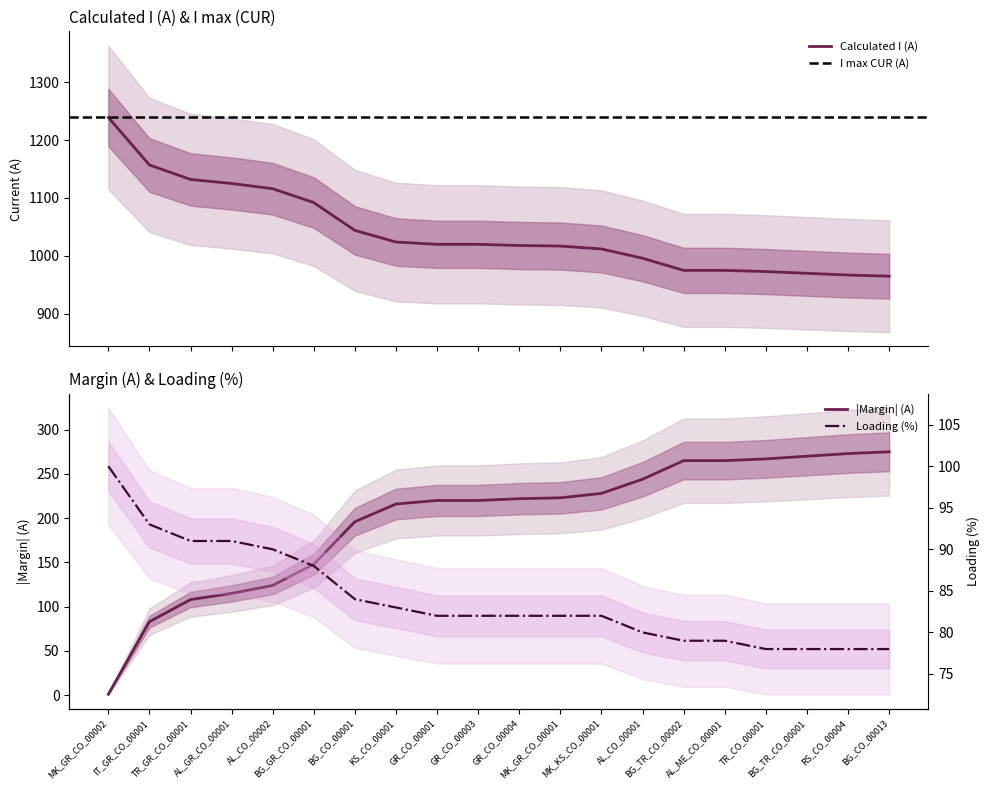

What is the highest value of the Calculated I (A) series?

1239